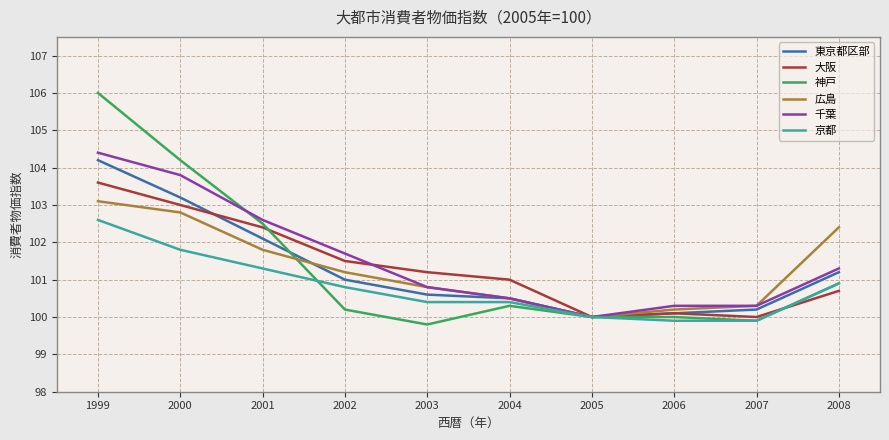

What is the approximate value of 千葉 at 2002?

101.7